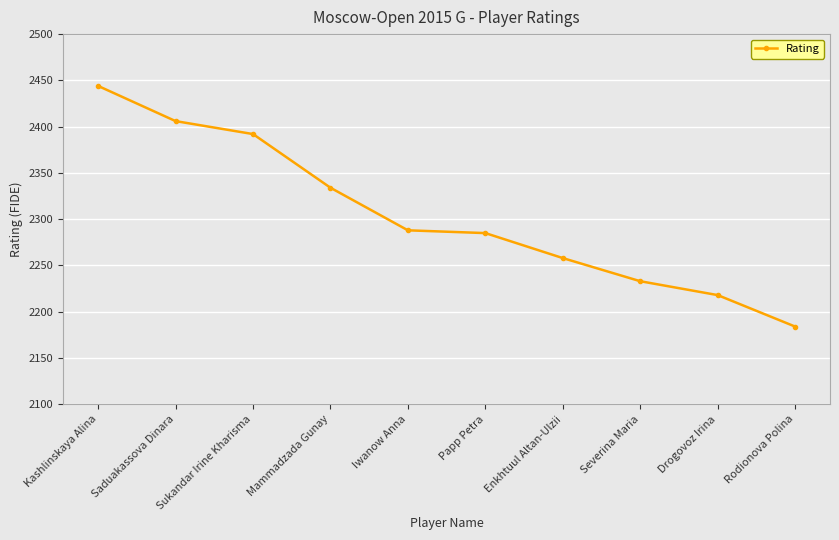

True or false: the data shows 2258 at Enkhtuul Altan-Ulzii.

True